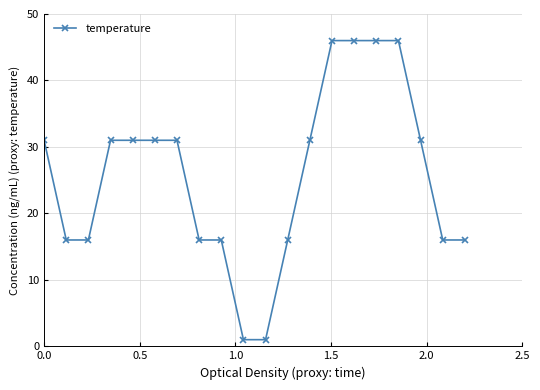

How many categories are shown in the chart?

20